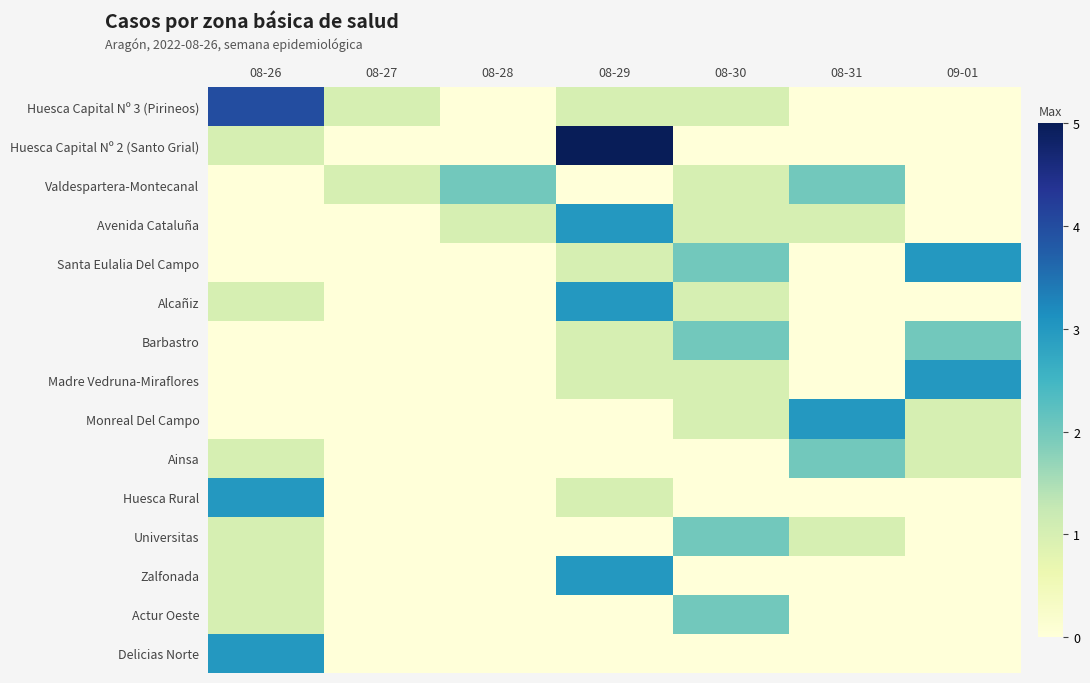

Reading left to right, extract all data points from this chart.

Huesca Capital Nº 3 (Pirineos): 08-26=4	08-27=1	08-28=0	08-29=1	08-30=1	08-31=0	09-01=0
Huesca Capital Nº 2 (Santo Grial): 08-26=1	08-27=0	08-28=0	08-29=5	08-30=0	08-31=0	09-01=0
Valdespartera-Montecanal: 08-26=0	08-27=1	08-28=2	08-29=0	08-30=1	08-31=2	09-01=0
Avenida Cataluña: 08-26=0	08-27=0	08-28=1	08-29=3	08-30=1	08-31=1	09-01=0
Santa Eulalia Del Campo: 08-26=0	08-27=0	08-28=0	08-29=1	08-30=2	08-31=0	09-01=3
Alcañiz: 08-26=1	08-27=0	08-28=0	08-29=3	08-30=1	08-31=0	09-01=0
Barbastro: 08-26=0	08-27=0	08-28=0	08-29=1	08-30=2	08-31=0	09-01=2
Madre Vedruna-Miraflores: 08-26=0	08-27=0	08-28=0	08-29=1	08-30=1	08-31=0	09-01=3
Monreal Del Campo: 08-26=0	08-27=0	08-28=0	08-29=0	08-30=1	08-31=3	09-01=1
Ainsa: 08-26=1	08-27=0	08-28=0	08-29=0	08-30=0	08-31=2	09-01=1
Huesca Rural: 08-26=3	08-27=0	08-28=0	08-29=1	08-30=0	08-31=0	09-01=0
Universitas: 08-26=1	08-27=0	08-28=0	08-29=0	08-30=2	08-31=1	09-01=0
Zalfonada: 08-26=1	08-27=0	08-28=0	08-29=3	08-30=0	08-31=0	09-01=0
Actur Oeste: 08-26=1	08-27=0	08-28=0	08-29=0	08-30=2	08-31=0	09-01=0
Delicias Norte: 08-26=3	08-27=0	08-28=0	08-29=0	08-30=0	08-31=0	09-01=0